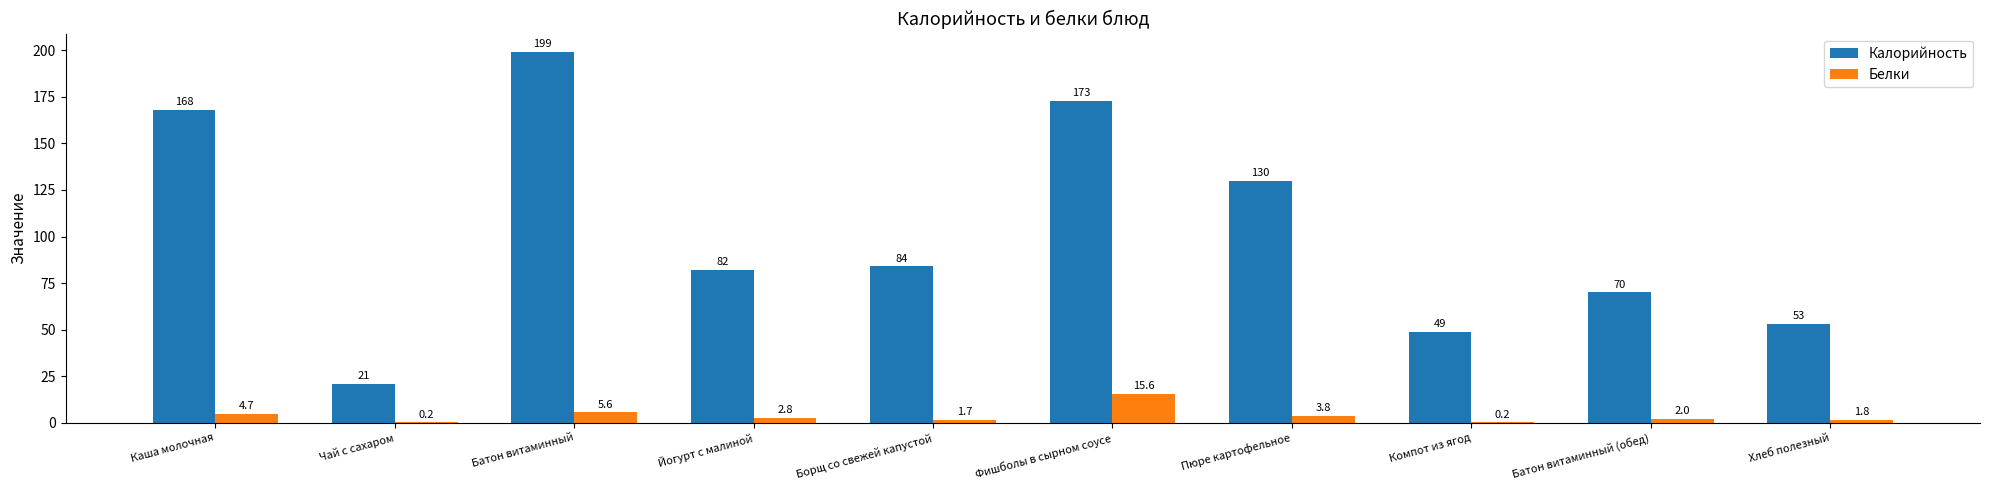

Which series has the widest spread of values?

Калорийность